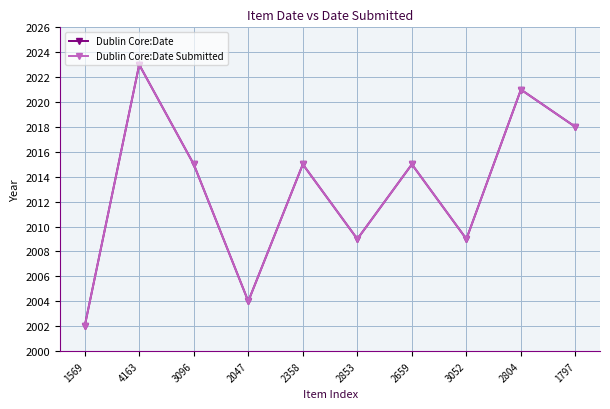

At which category does Dublin Core:Date reach its first local valley?

2047